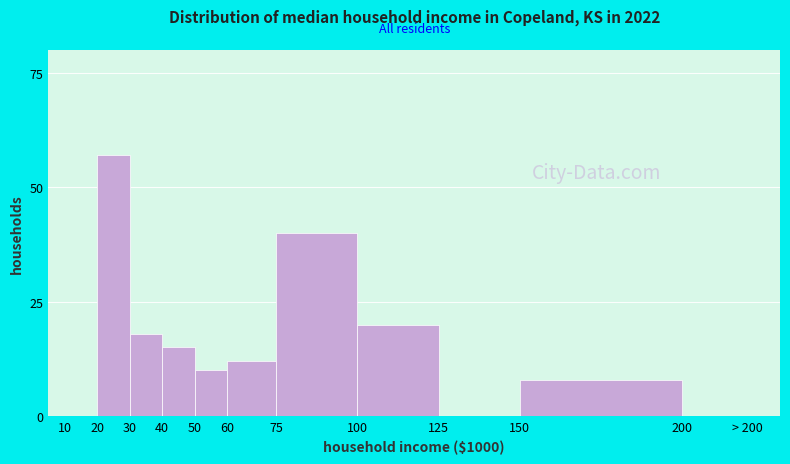

Reading left to right, extract all data points from this chart.

10=0	20=57	30=18	40=15	50=10	60=12	75=40	100=20	125=0	150=8	200=0